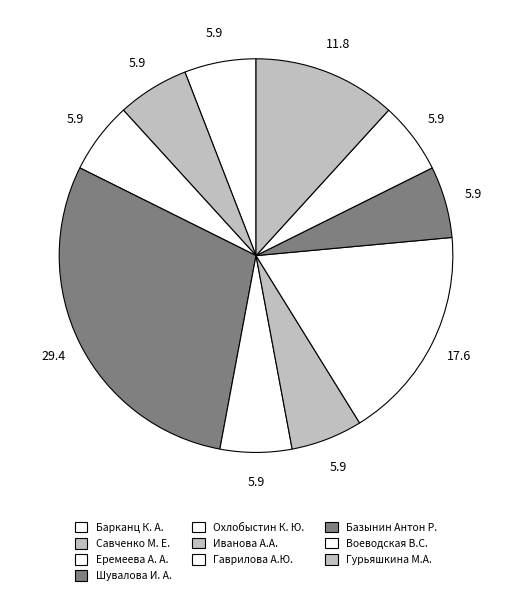

Rank the categories by value from highest to lowest.

Шувалова И. А., Гаврилова А.Ю., Гурьяшкина М.А., Барканц К. А., Савченко М. Е., Еремеева А. А., Охлобыстин К. Ю., Иванова А.А., Базынин Антон Р., Воеводская В.С.